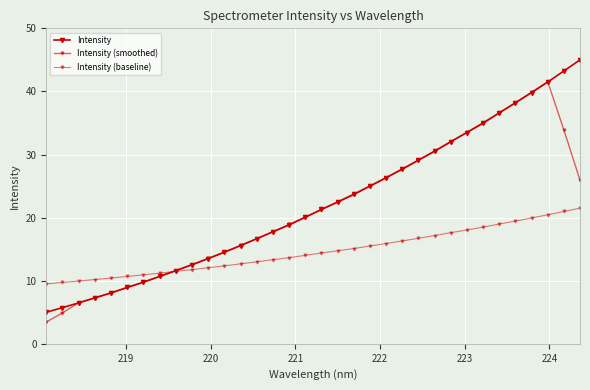

What is the difference between the maximum and minimum values in the Intensity (smoothed) series?

38.1